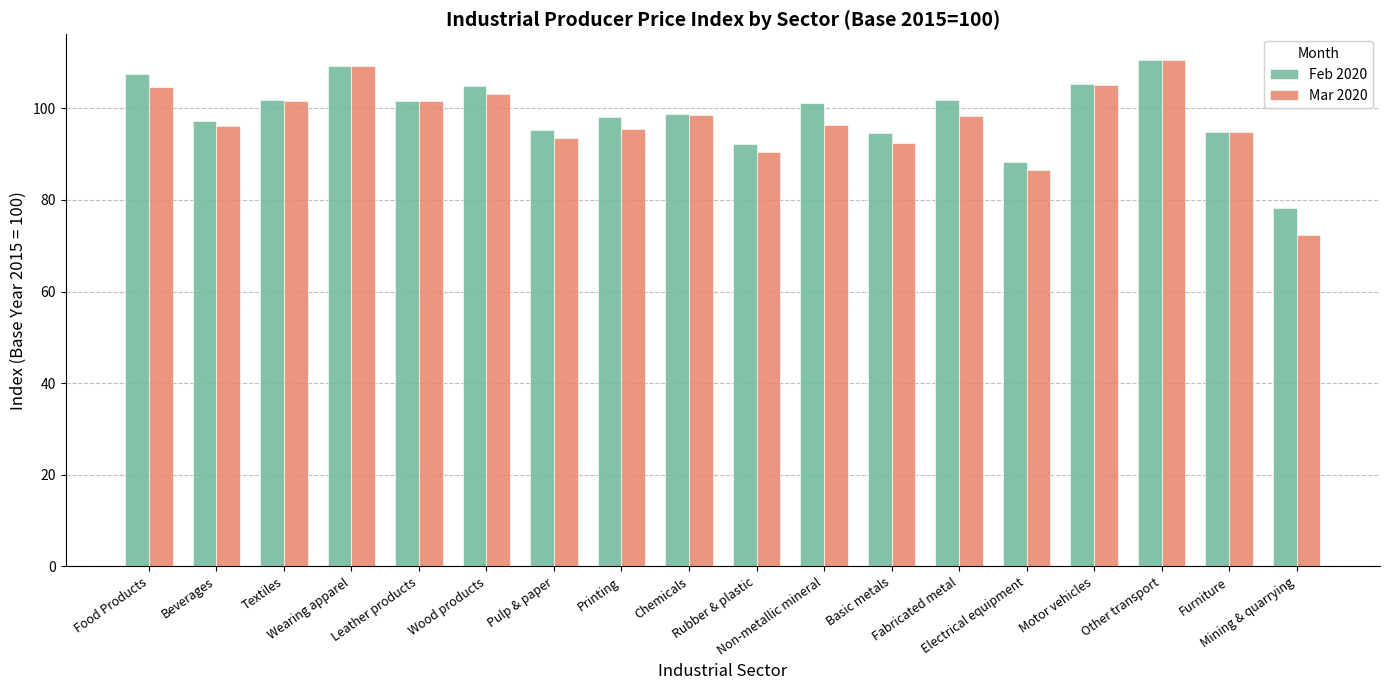

Between Textiles and Motor vehicles, which series saw the biggest shift?

Feb 2020